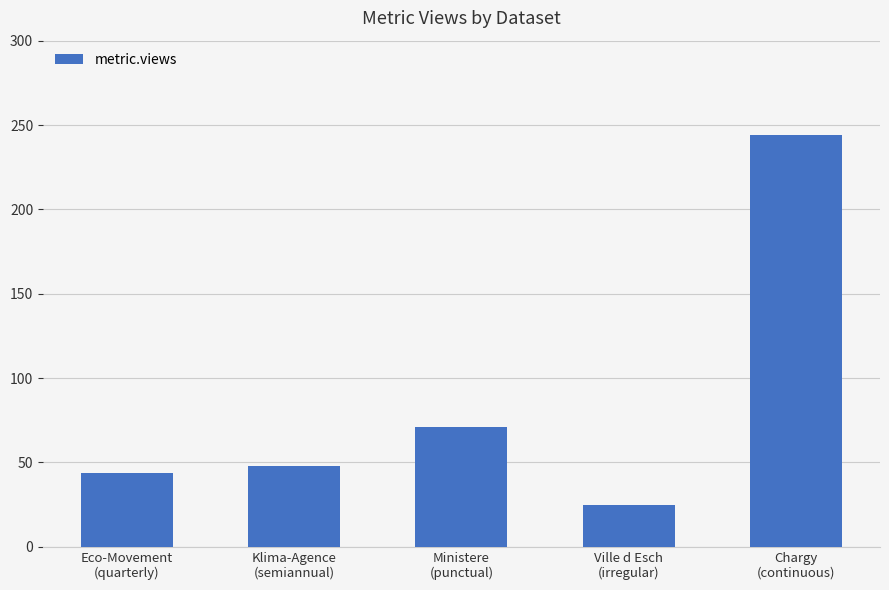

What is the difference between the maximum and second lowest values?

200